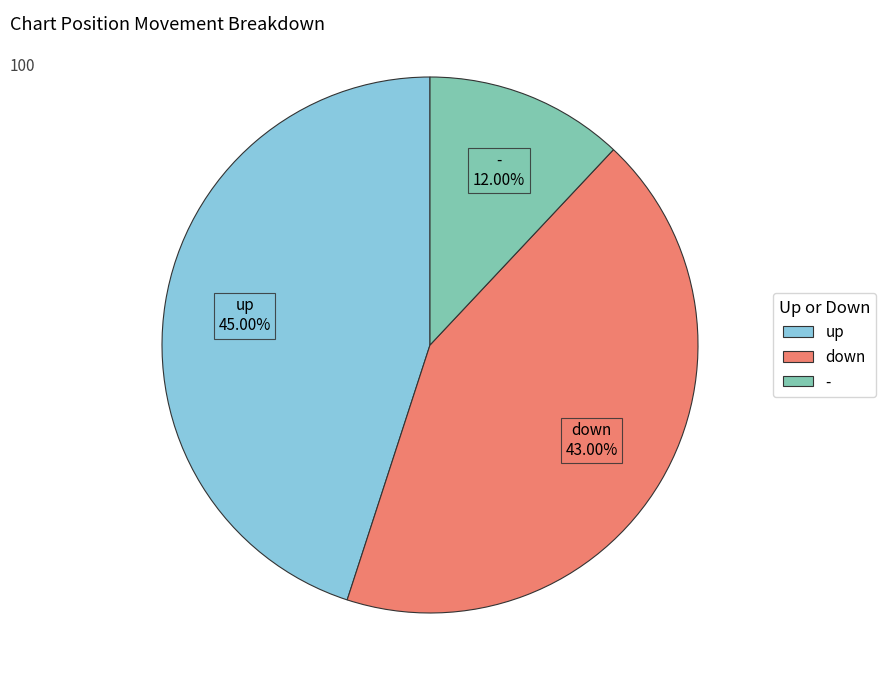

Count the number of slices in the pie.

3